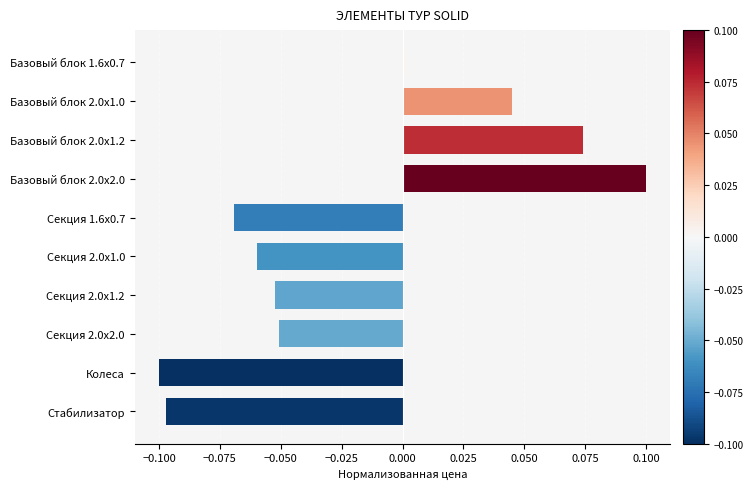

What is the difference between the maximum and minimum values?

0.2